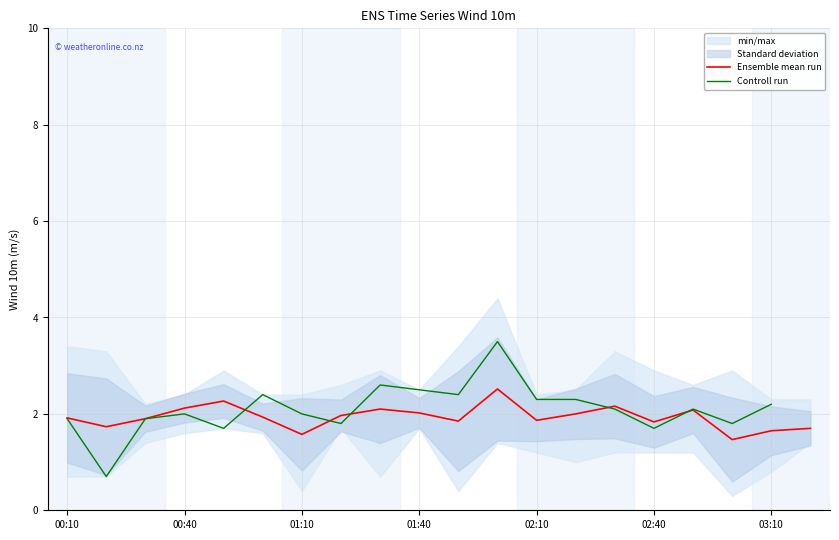

What is the lowest value of the Ensemble mean run series?

1.5